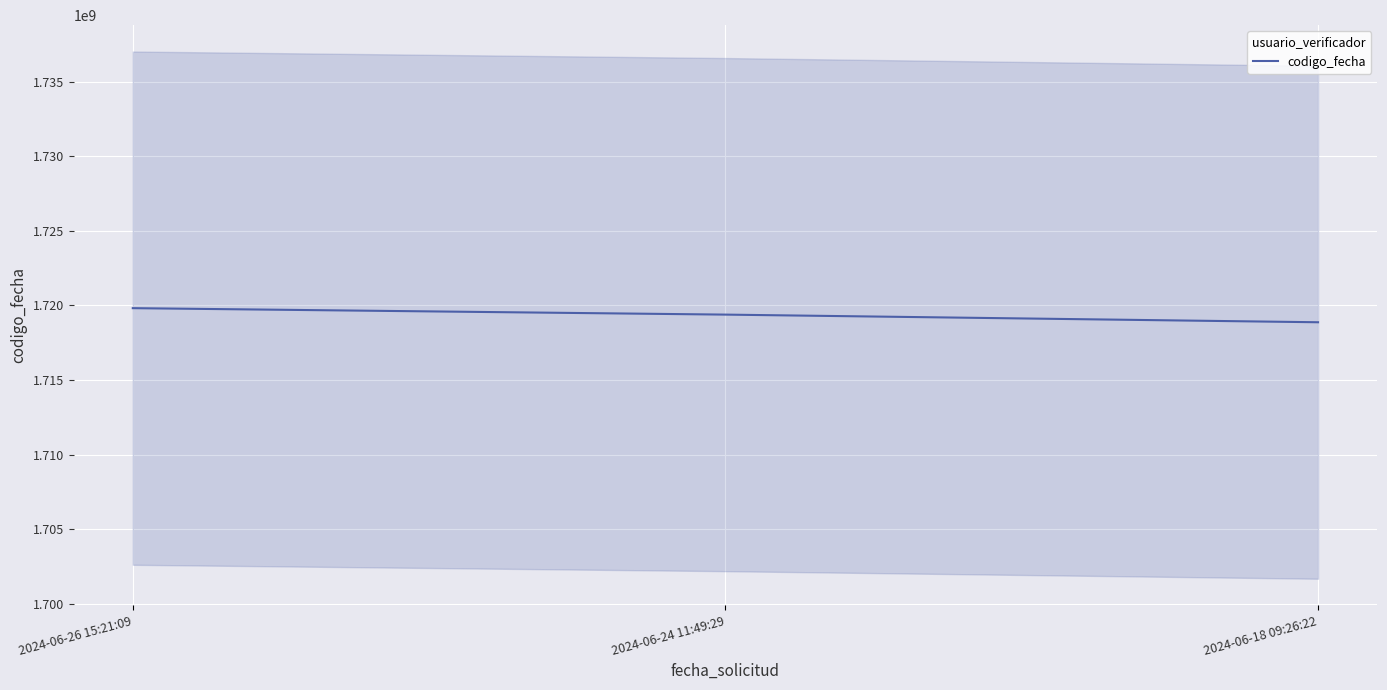

Rank the categories by value from lowest to highest.

2024-06-18 09:26:22, 2024-06-24 11:49:29, 2024-06-26 15:21:09